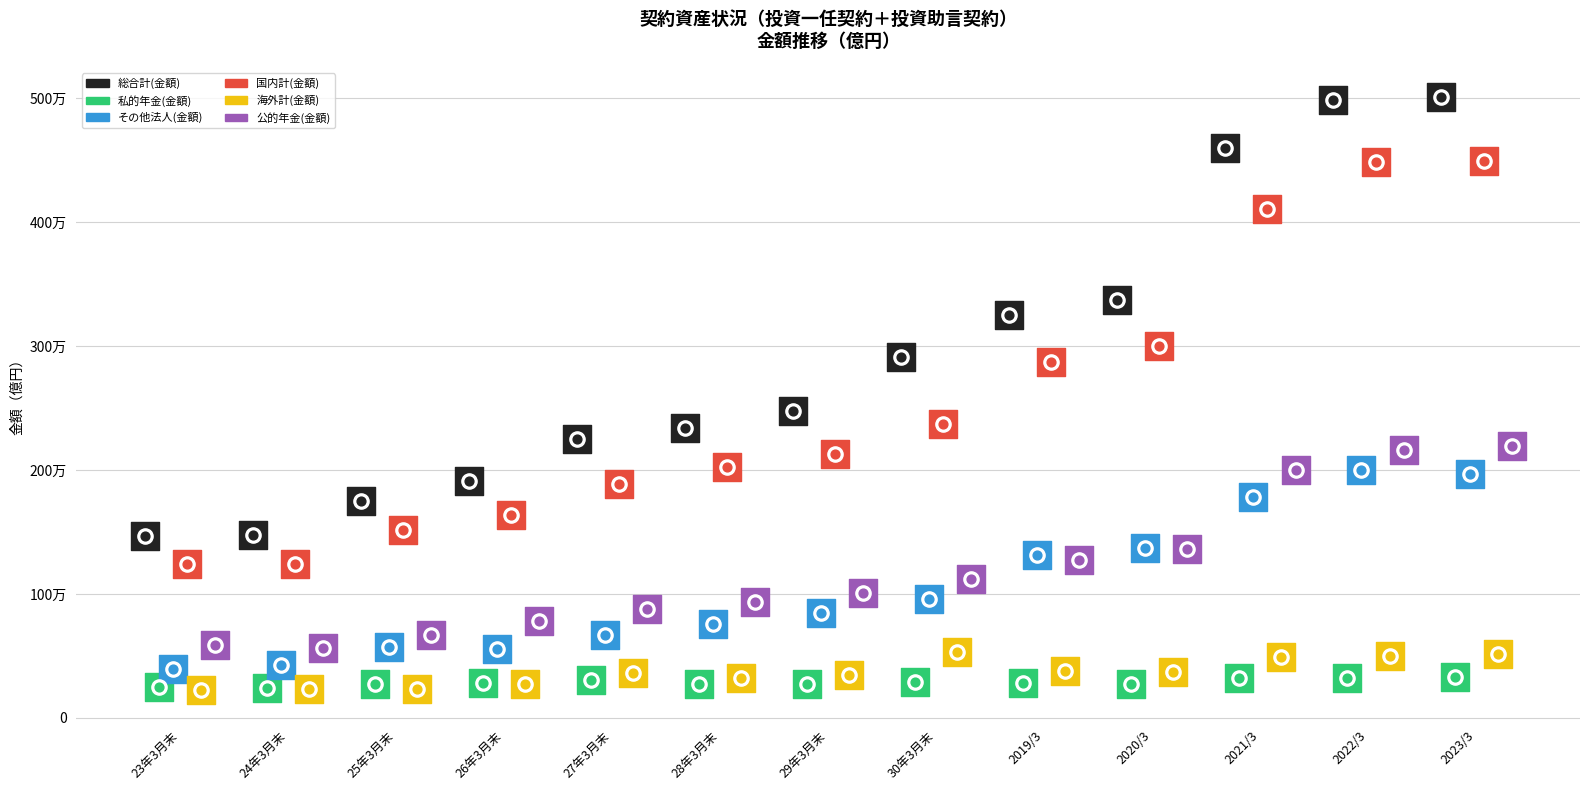

Which series has the largest total across all categories?

総合計(金額)